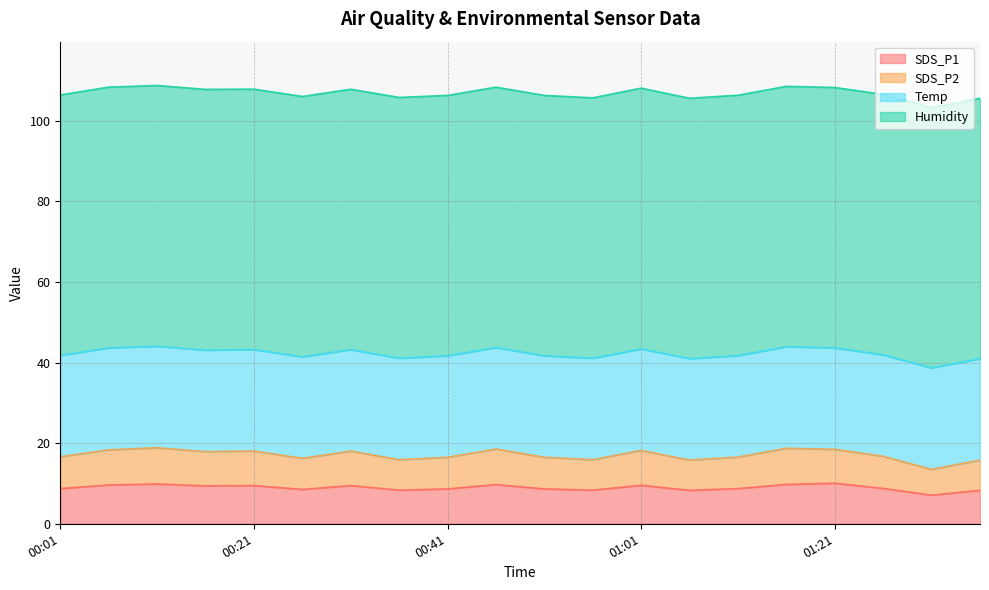

Does the chart have visible grid lines?

Yes